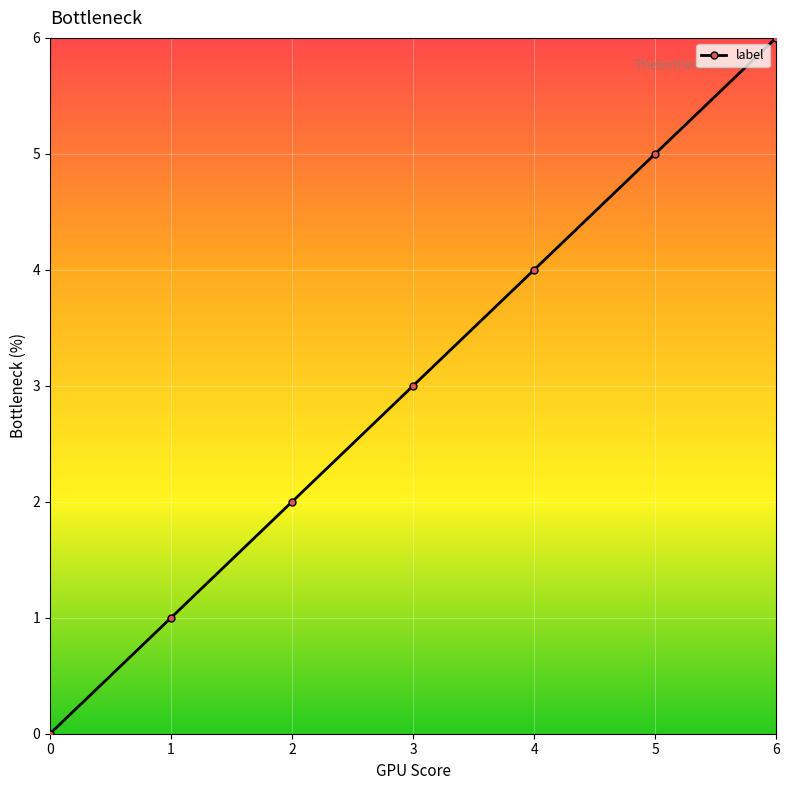

List the labels in order of value, largest first.

6, 5, 4, 3, 2, 1, 0